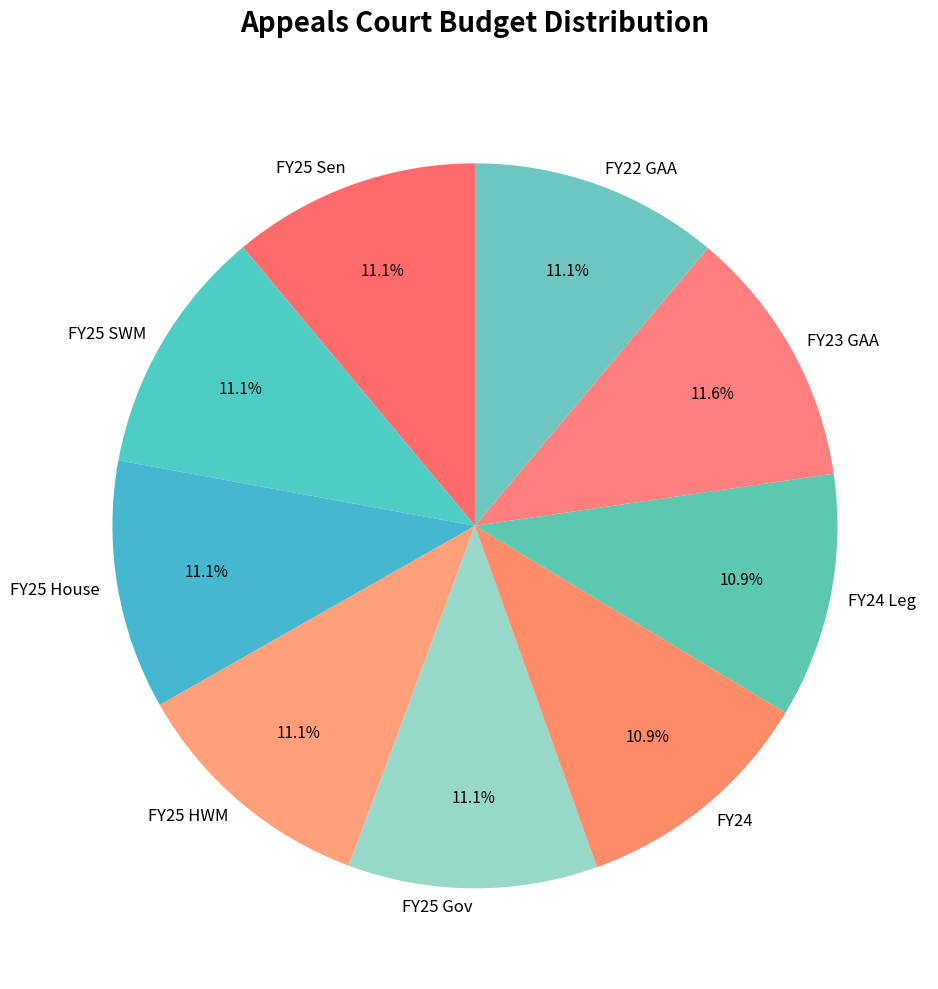

What is the ratio of the value at FY24 Leg to the value at FY25 Gov?

1.0